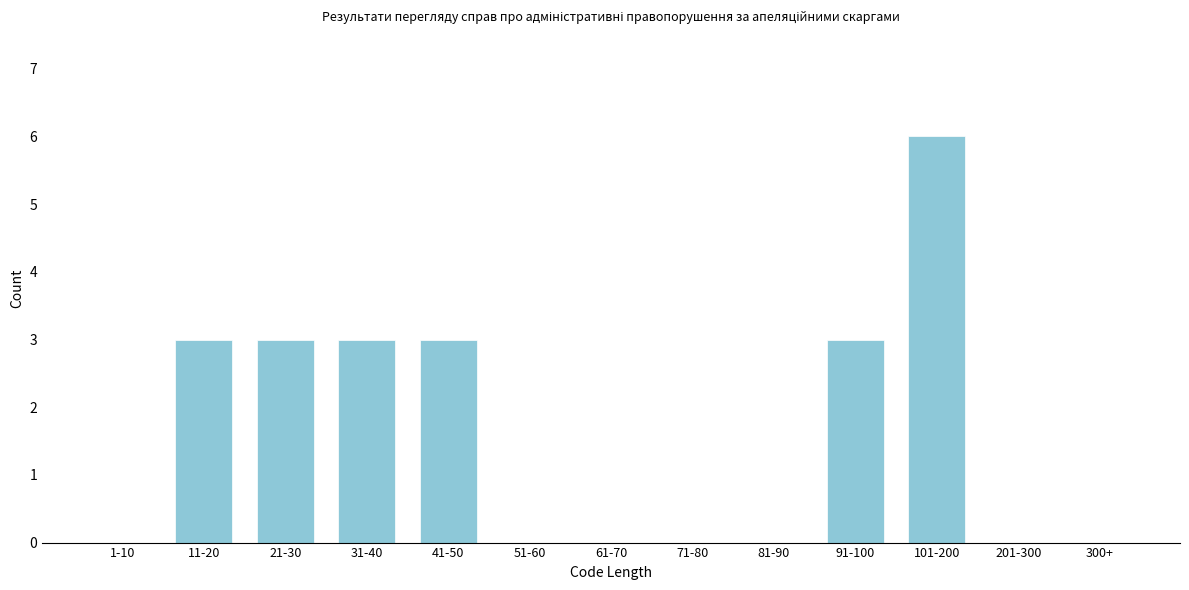

Reading left to right, transcribe all the data shown in this chart.

1-10=0	11-20=3	21-30=3	31-40=3	41-50=3	51-60=0	61-70=0	71-80=0	81-90=0	91-100=3	101-200=6	201-300=0	300+=0